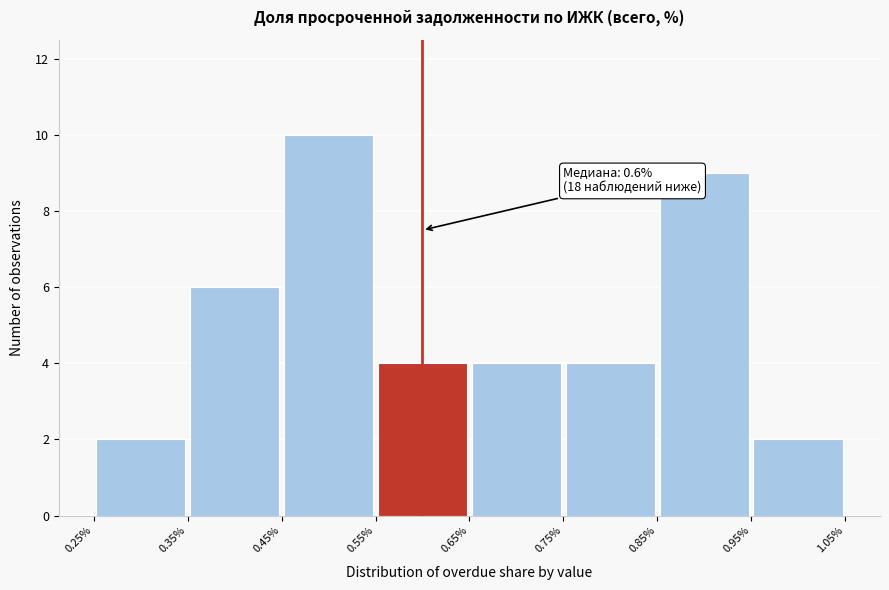

Which range on the x-axis has the tallest bar?

0.45% to 0.55%